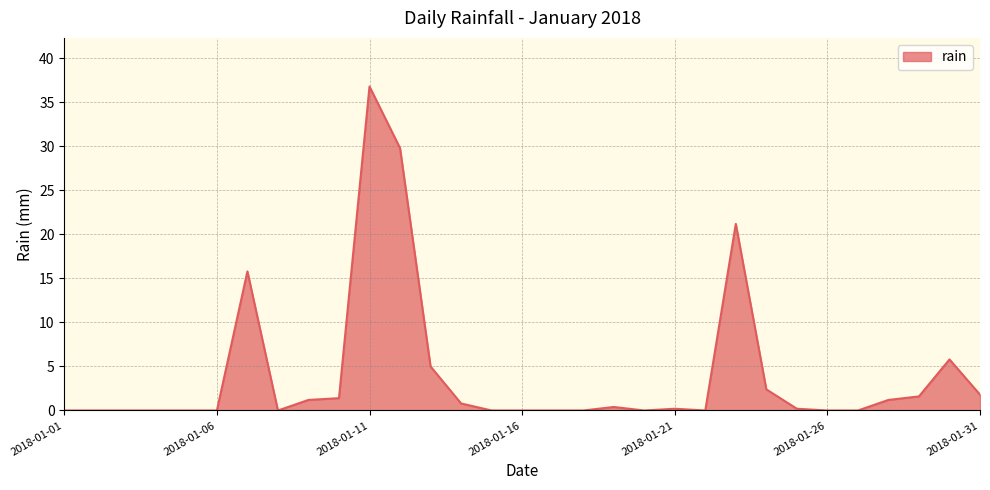

Reading left to right, extract all data points from this chart.

0.0	0.0	0.0	0.0	0.0	0.0	15.8	0.0	1.2	1.4	36.8	29.8	5.0	0.8	0.0	0.0	0.0	0.0	0.4	0.0	0.2	0.0	21.2	2.4	0.2	0.0	0.0	1.2	1.6	5.8	1.8